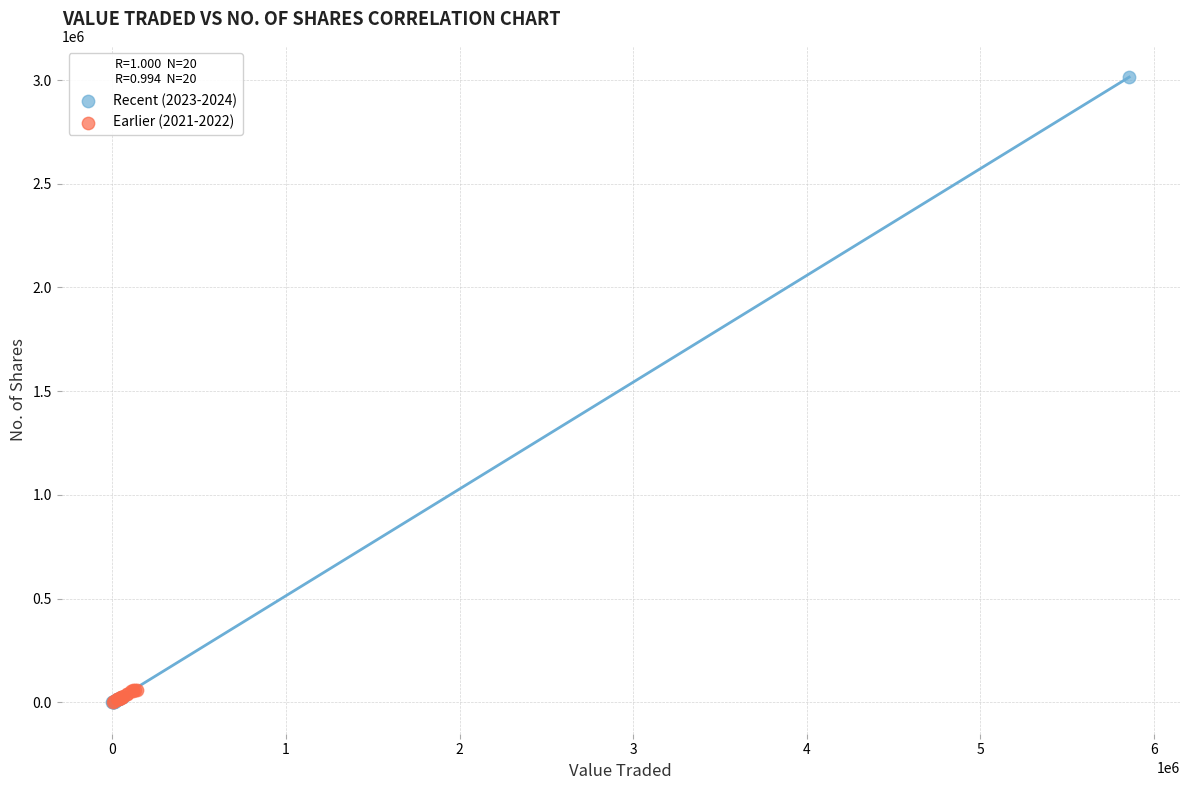

Which series contains the highest Y value?

Recent (2023-2024)